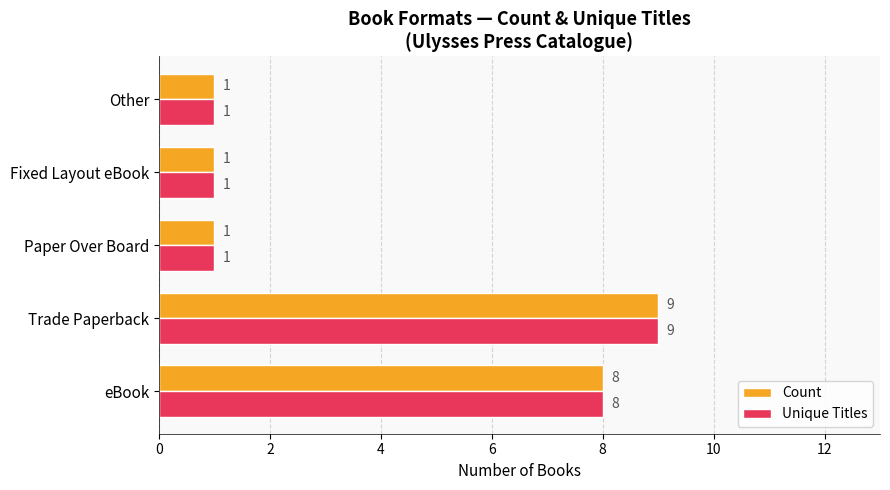

The value of Unique Titles at Other is 1. True or false?

True